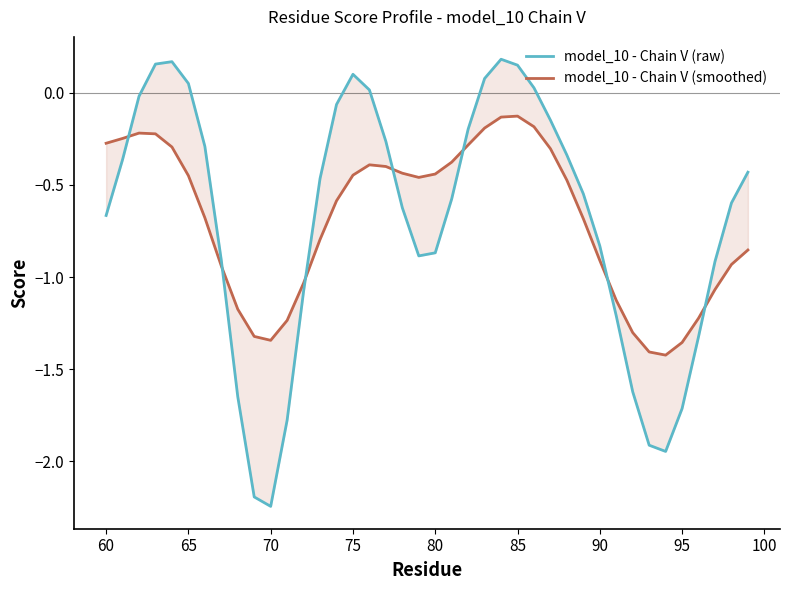

How many times do model_10 - Chain V (raw) and model_10 - Chain V (smoothed) cross each other?

7